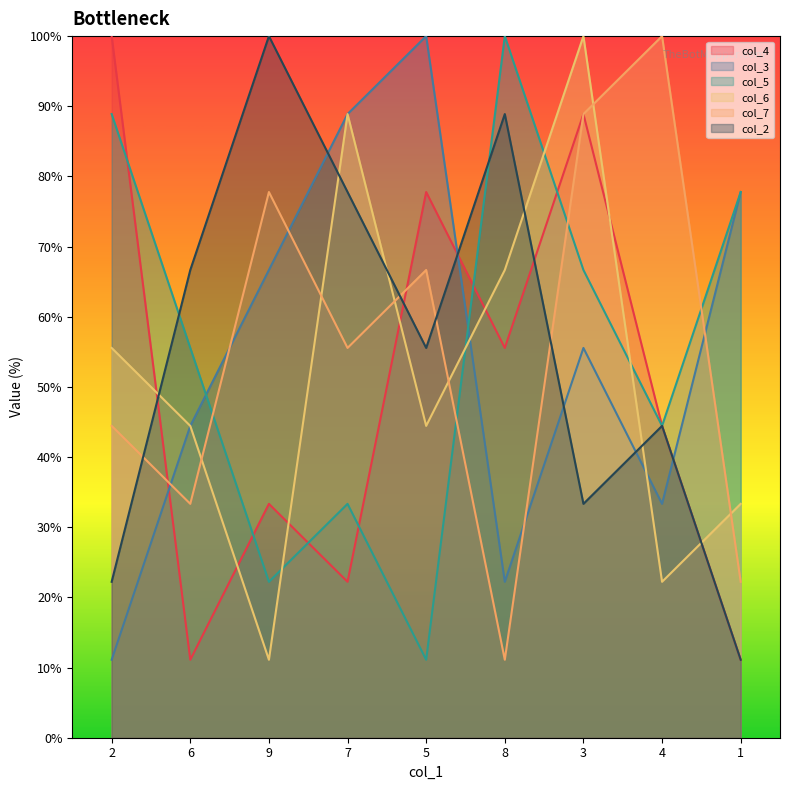

What is the difference between the second highest and second lowest values in the col_4 series?

77.8